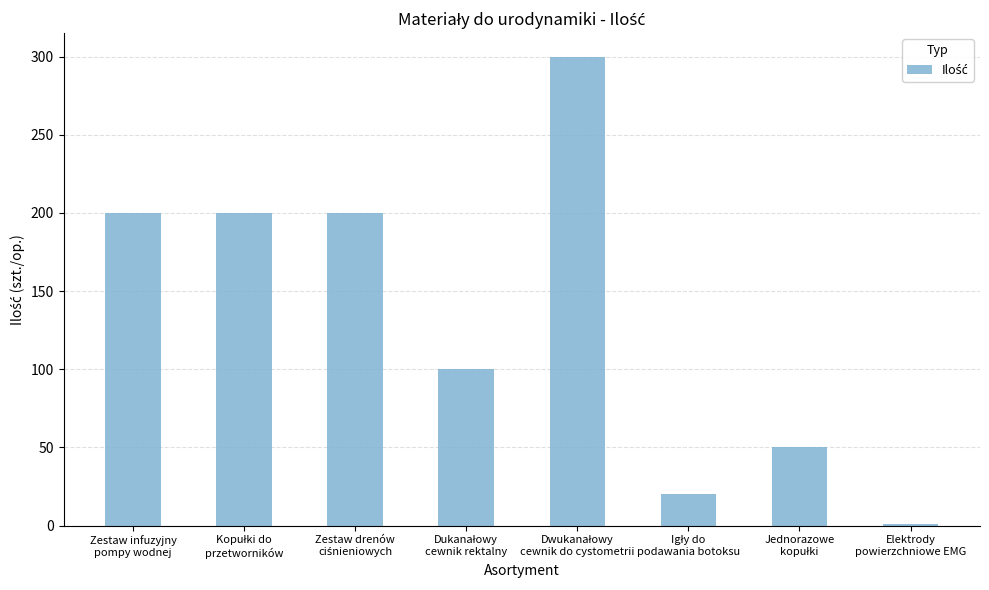

What is the value of the 8th bar from the left?

1